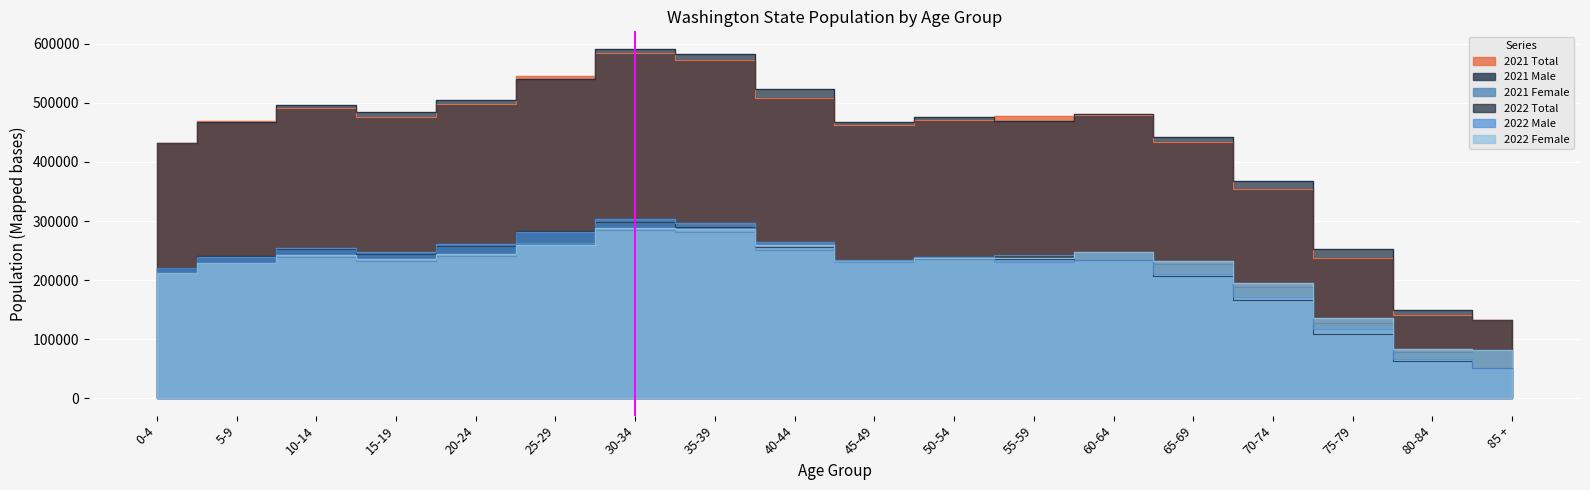

True or false: 2021 Male has a value of 50253 at 85 +.

True